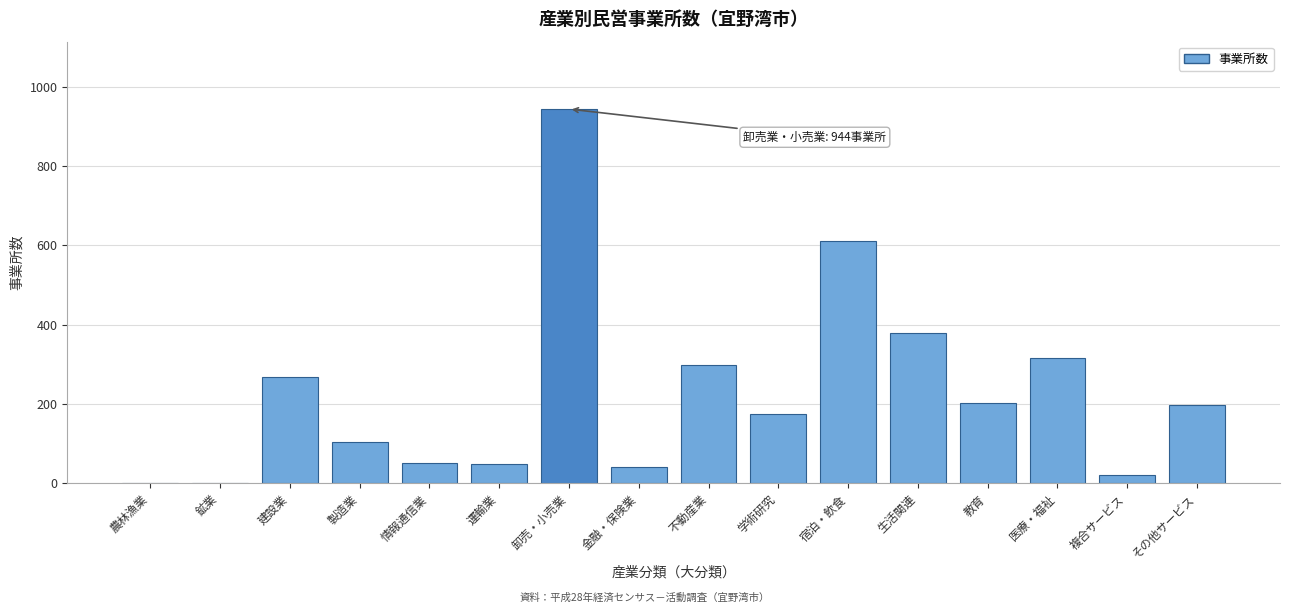

Which label corresponds to the largest value in the chart?

卸売・小売業